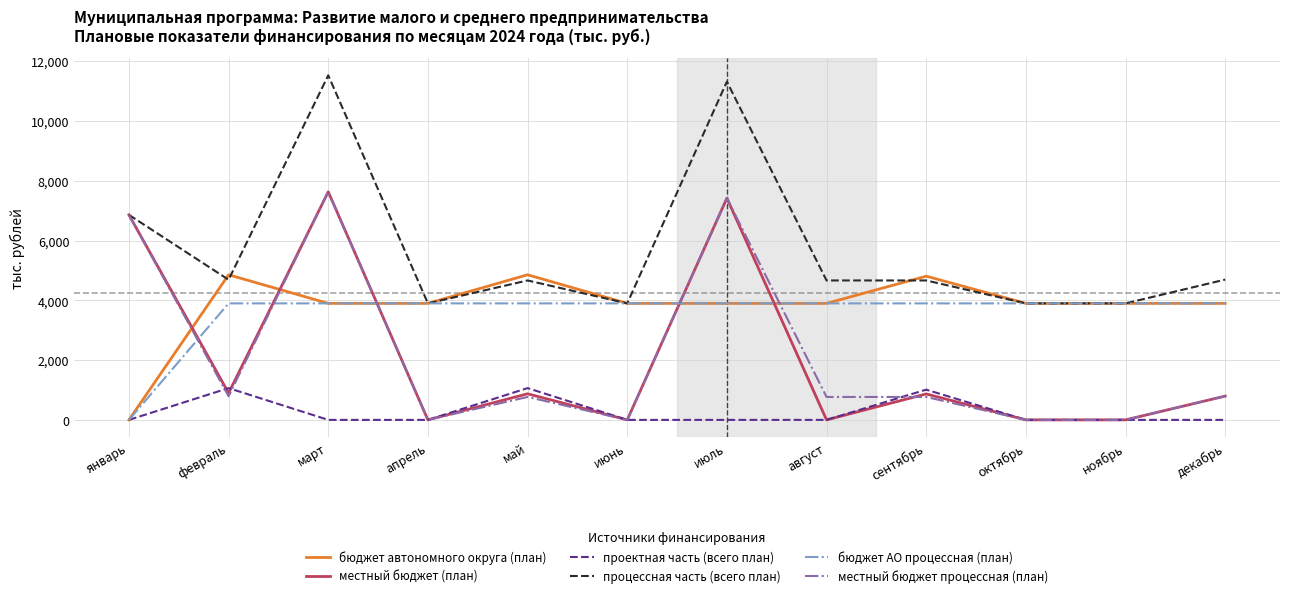

True or false: бюджет автономного округа (план) and местный бюджет процессная (план) cross at least once.

True